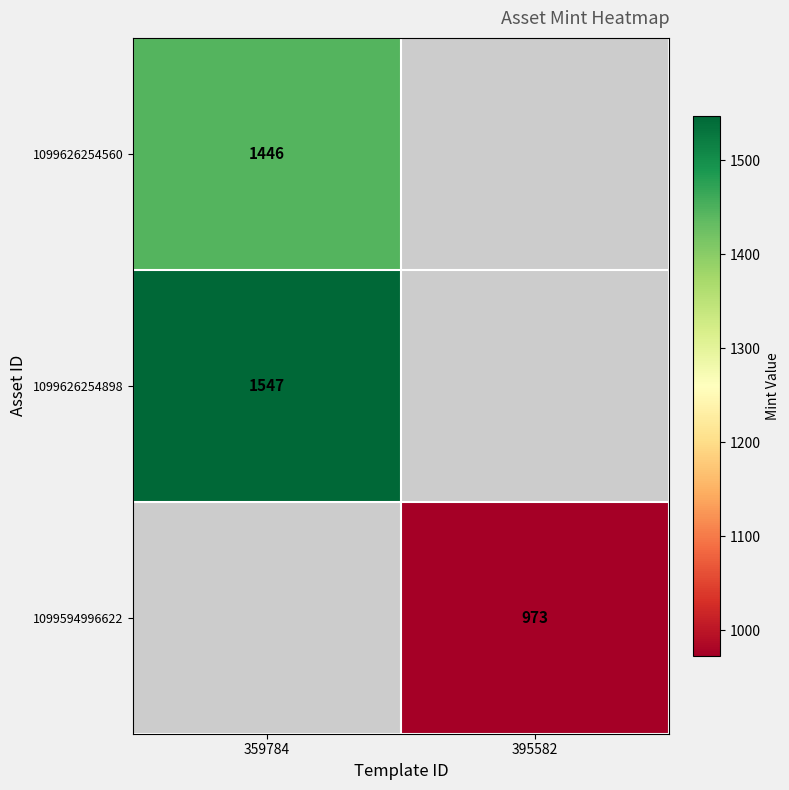

Is it true that 1099626254898 equals 1547 at 359784?

True